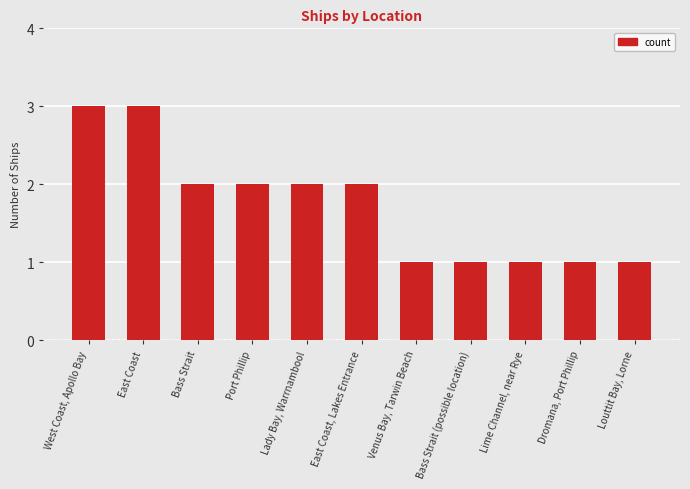

Reading left to right, what are all the values shown in this chart?

West Coast, Apollo Bay=3	East Coast=3	Bass Strait=2	Port Phillip=2	Lady Bay, Warrnambool=2	East Coast, Lakes Entrance=2	Venus Bay, Tarwin Beach=1	Bass Strait (possible location)=1	Lime Channel, near Rye=1	Dromana, Port Phillip=1	Louttit Bay, Lorne=1